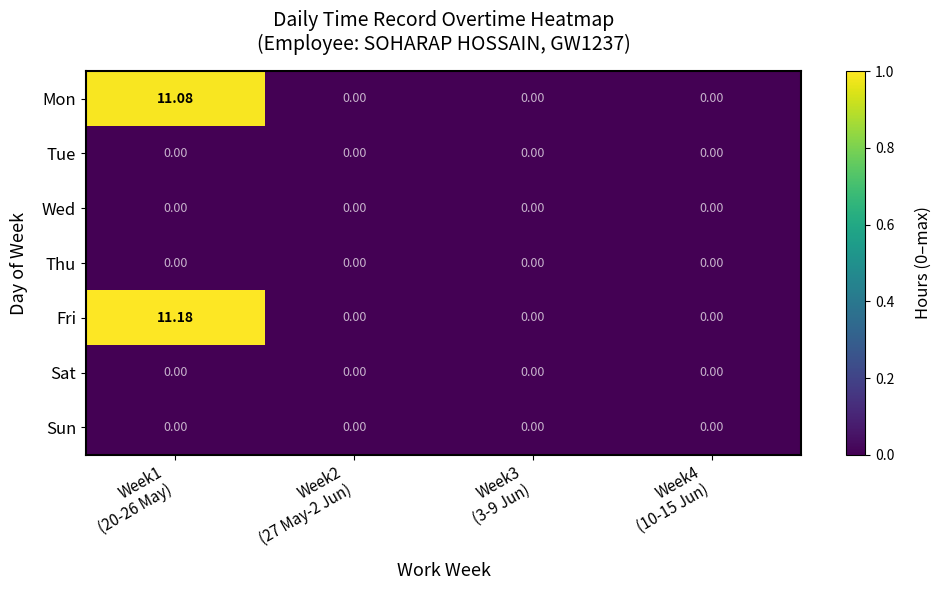

Which series has the widest spread of values?

Fri